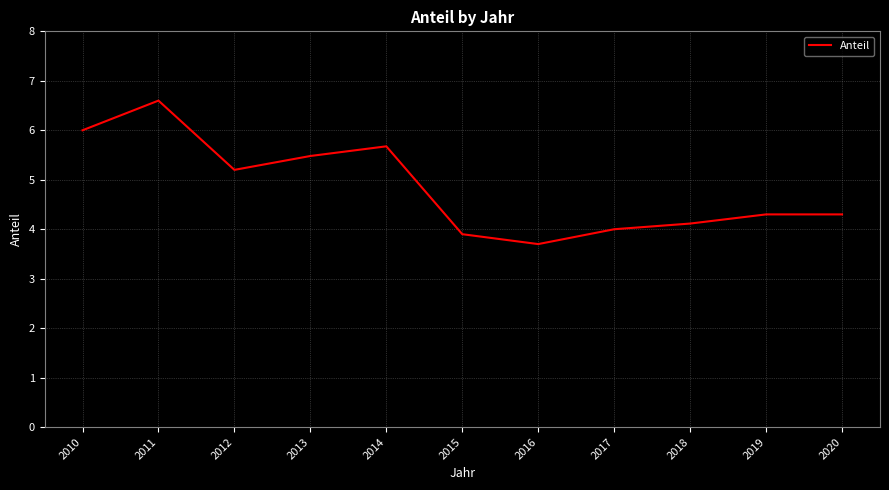

Where is the data nearest to the value 5?

2012